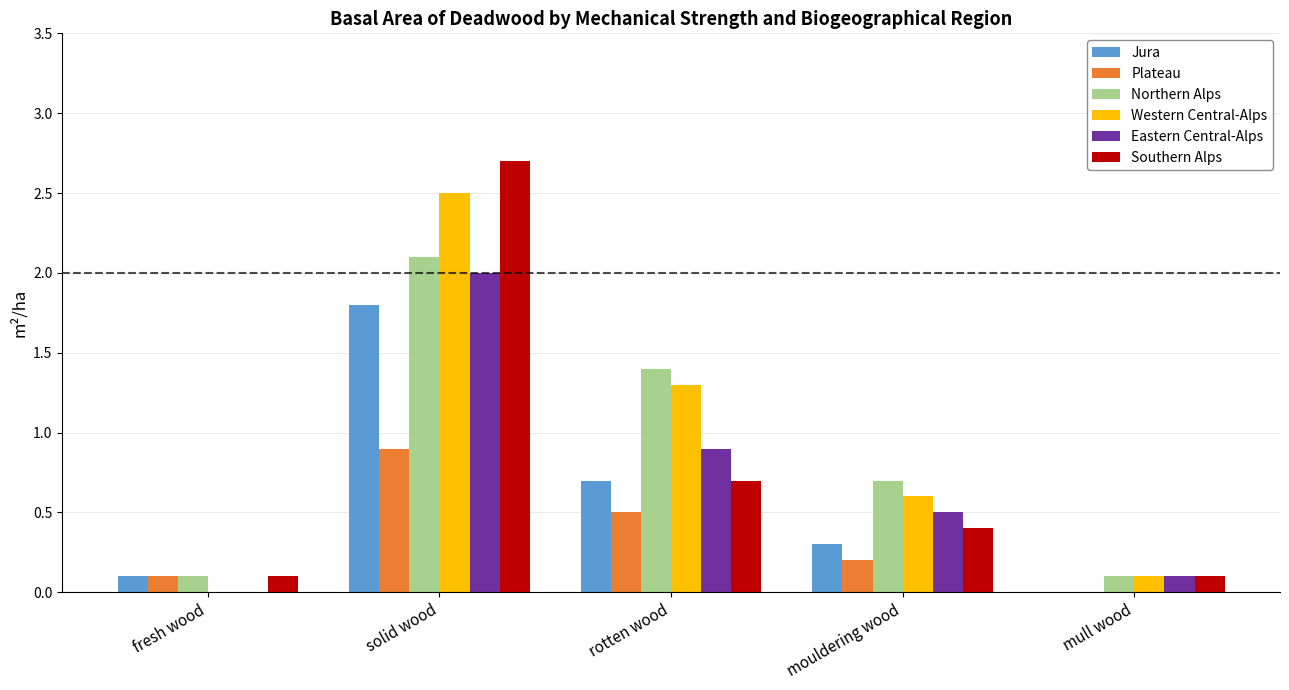

What value does the Western Central-Alps series have at solid wood?

2.5